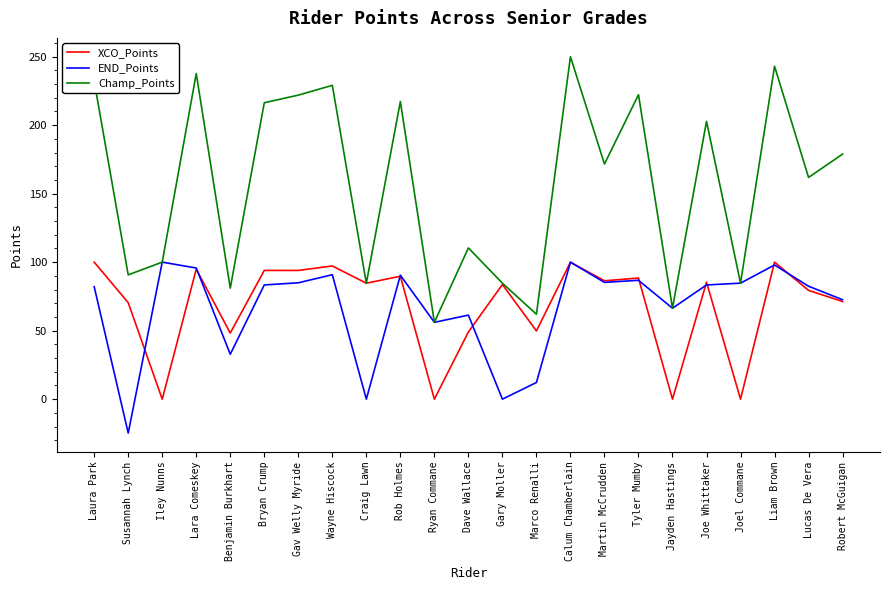

Where is Champ_Points nearest to the value 152?

Lucas De Vera